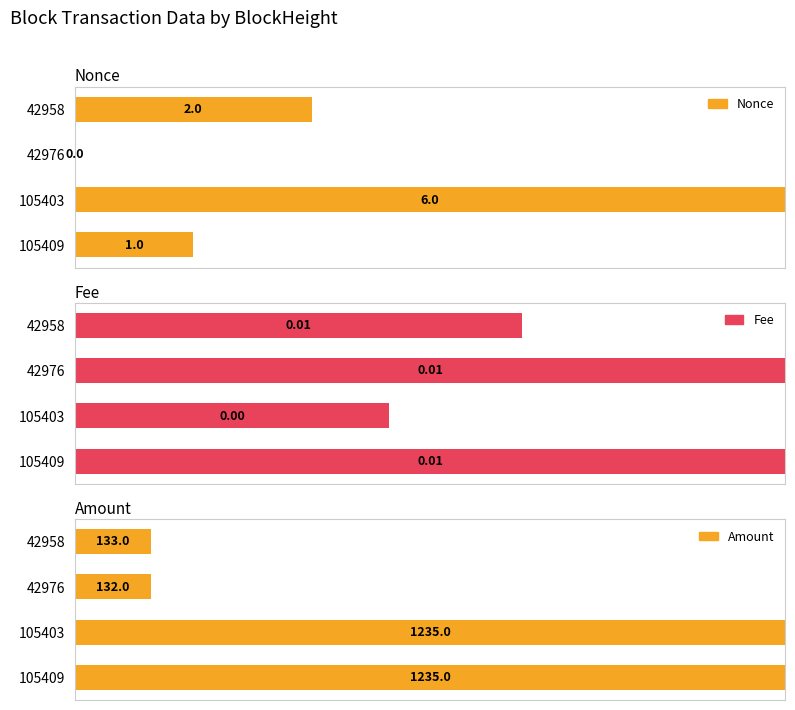

How many data points does each series have?

4